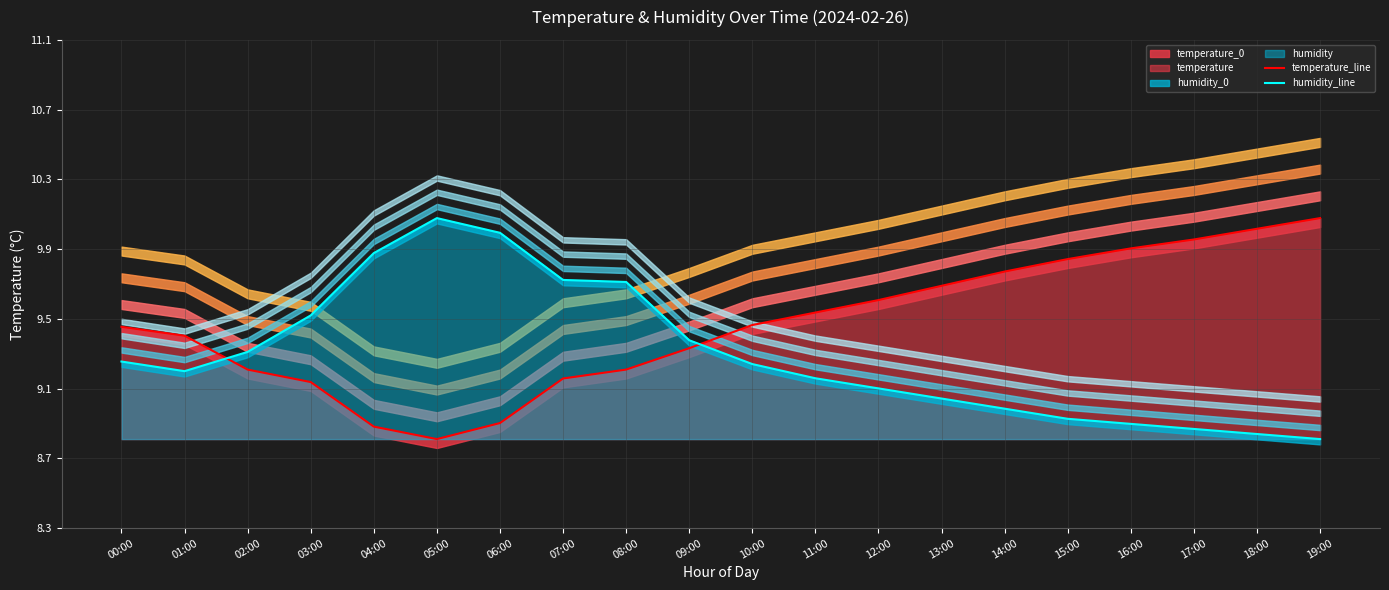

How many lines are shown in the chart?

2